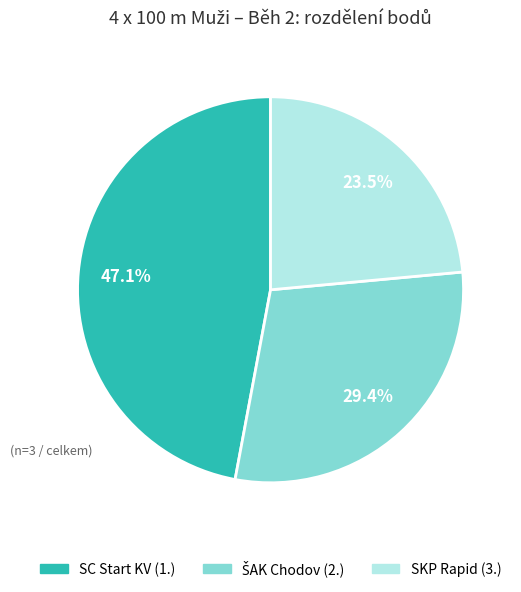

Is there any slice that represents more than half of the pie?

No